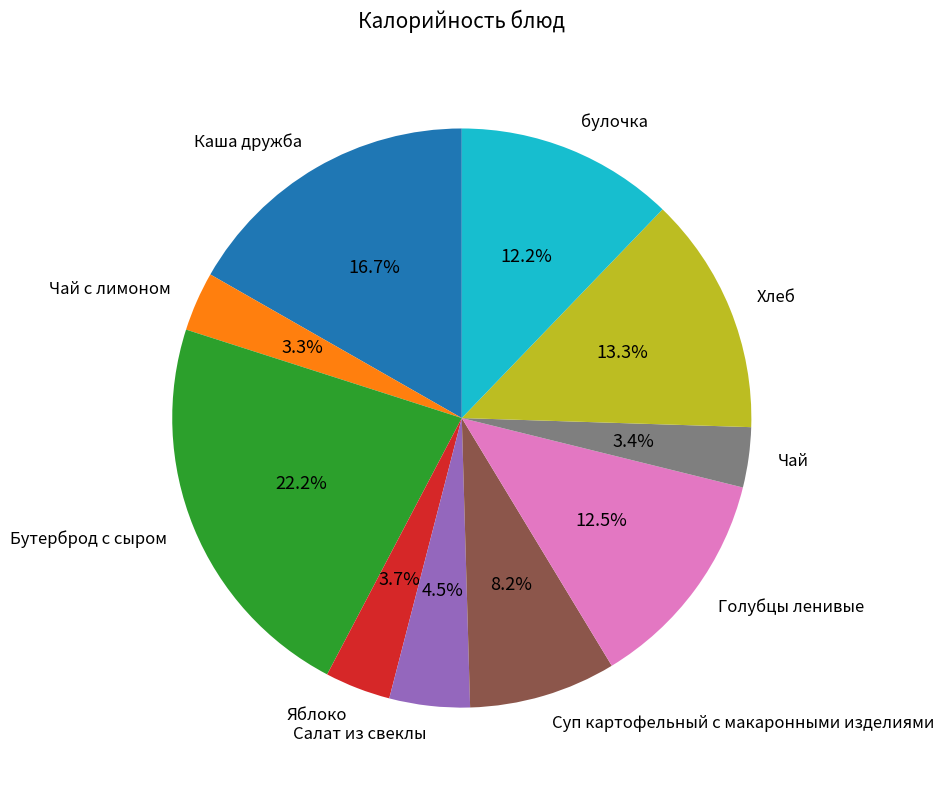

Is there any slice that represents more than half of the pie?

No